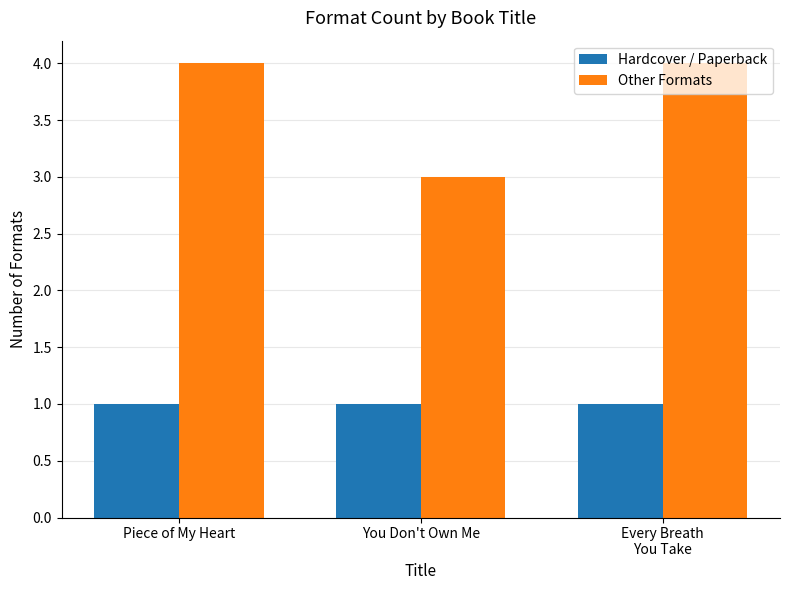

Which series has the largest total across all categories?

Other Formats